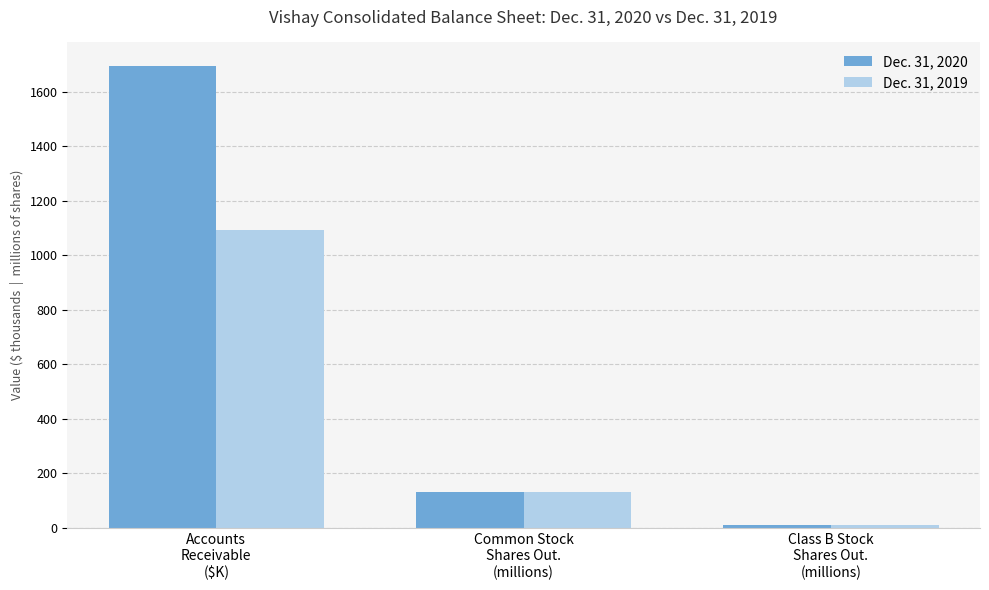

What is the label of the 3rd bar from the right?

Accounts
Receivable
($K)